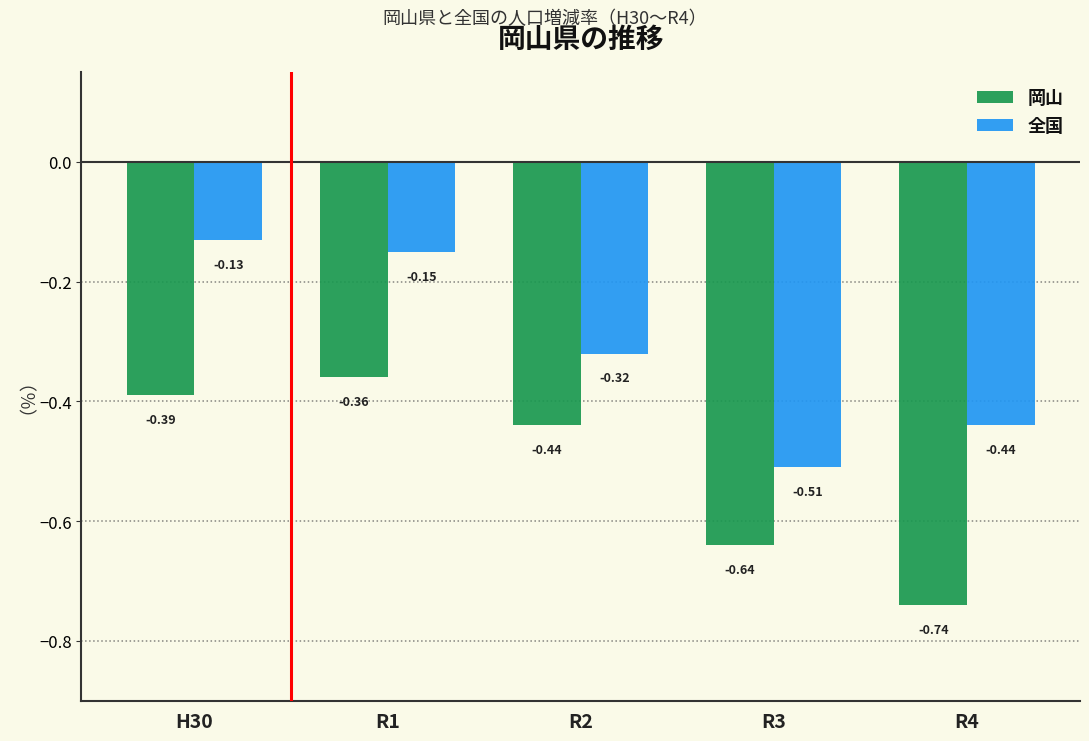

Is the value of 全国 at R3 greater than the value of 岡山 at H30?

No